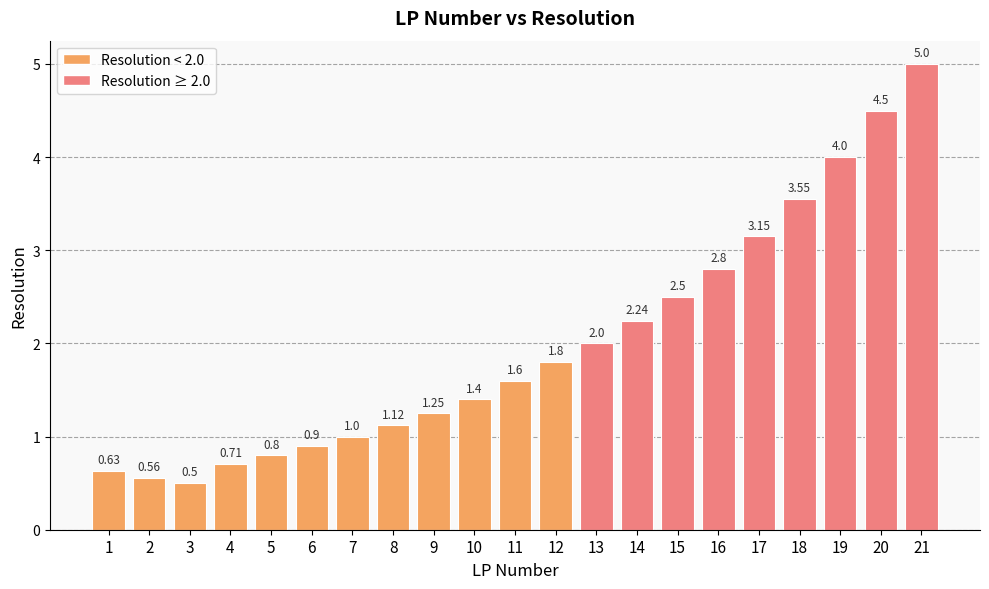

What is the difference between the maximum and minimum values?

4.5